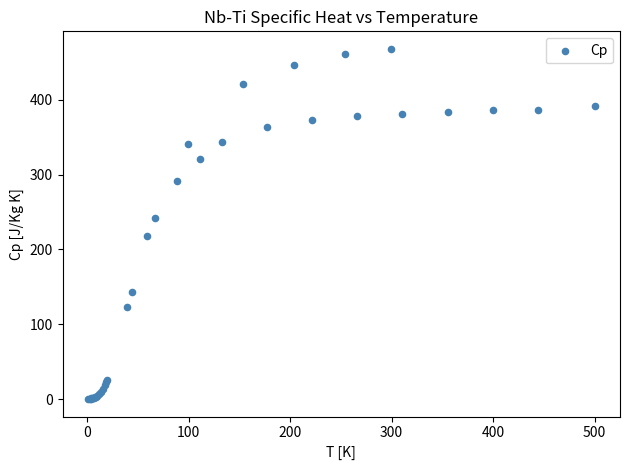

What Y value in the scatter plot is closest to 234?

242.0